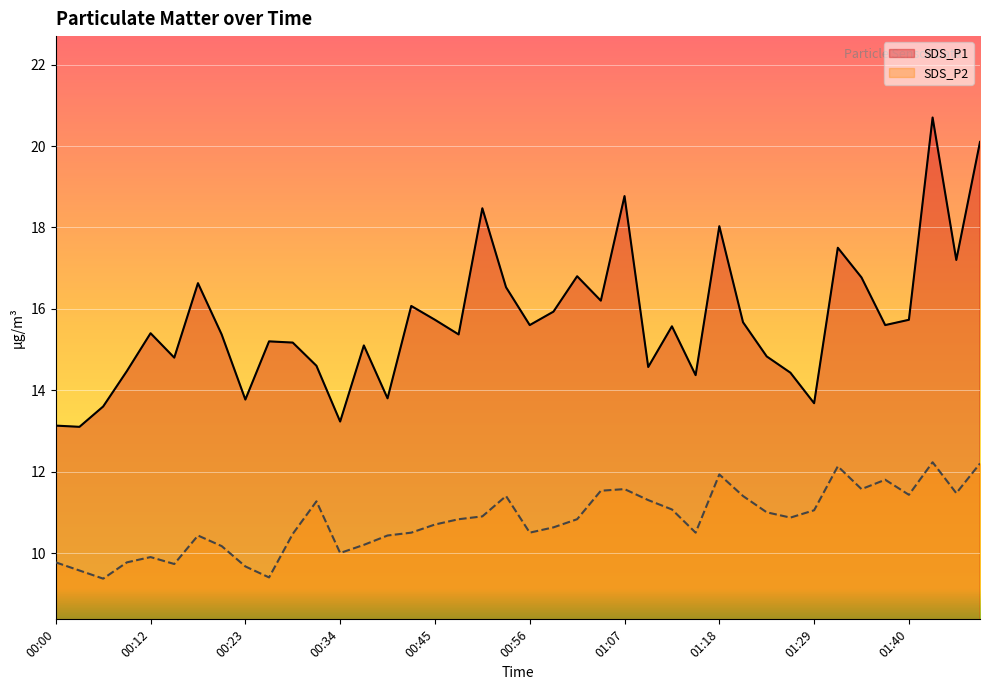

What is the label of the 29th point from the left?

01:18